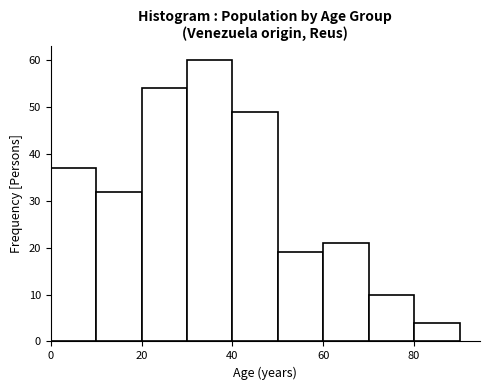

Reading left to right, list every bar in this chart as the range it spans on the x-axis followed by its height. The values are not printed on the chart, so give them approximately, as read against the axis.

0 to 10: 37
10 to 20: 32
20 to 30: 54
30 to 40: 60
40 to 50: 49
50 to 60: 19
60 to 70: 21
70 to 80: 10
80 to 90: 4